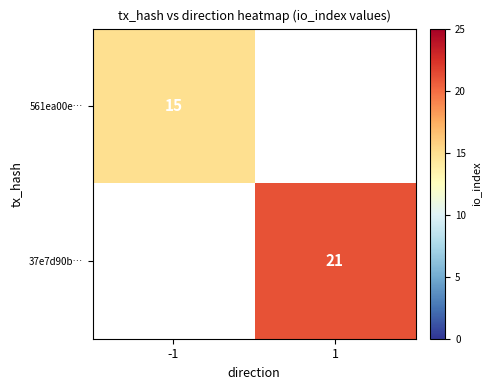

What is the maximum value shown in the chart?

21.0